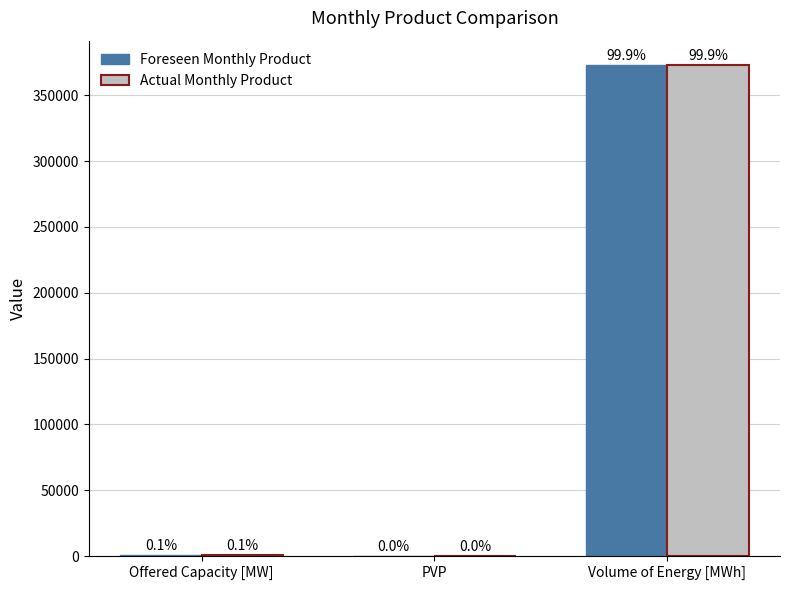

What are all the series names shown in the legend?

Foreseen Monthly Product, Actual Monthly Product